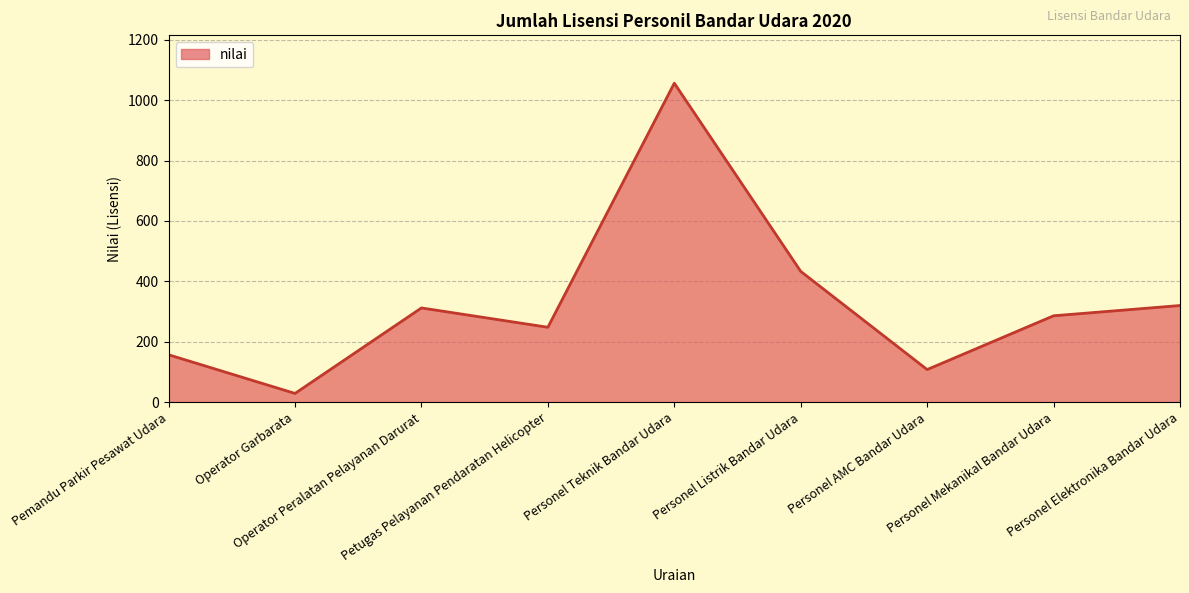

True or false: the data has more than 1 interior local peaks.

True